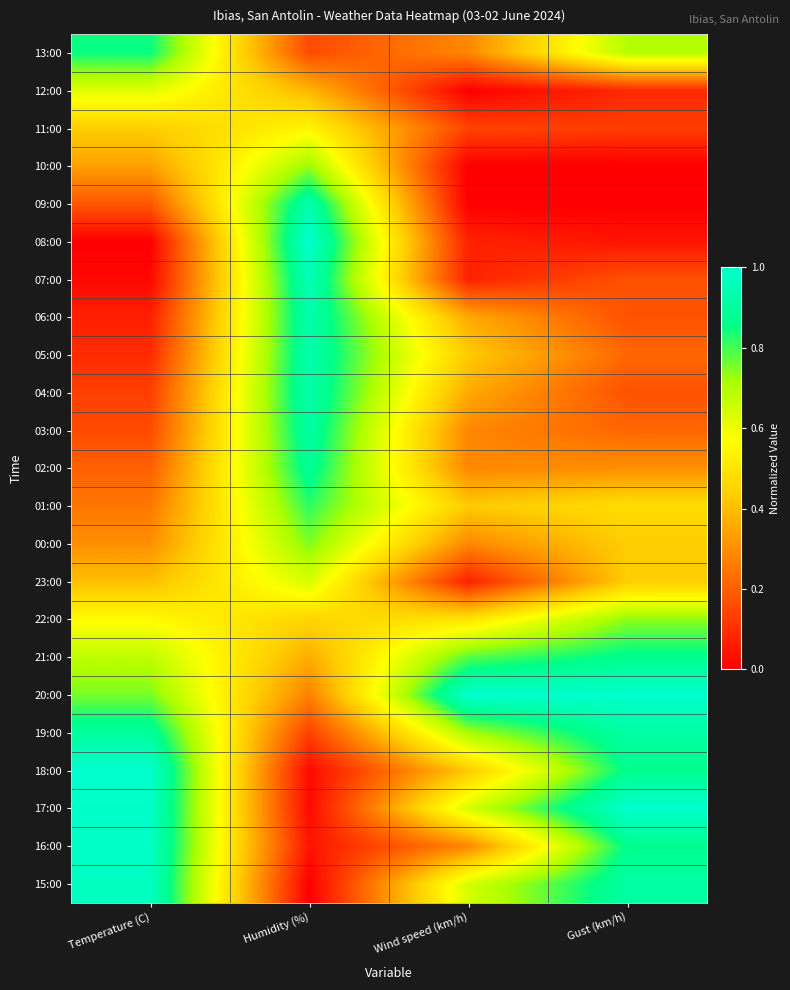

Which has a higher value, Humidity (%) or Temperature (C)?

Temperature (C)